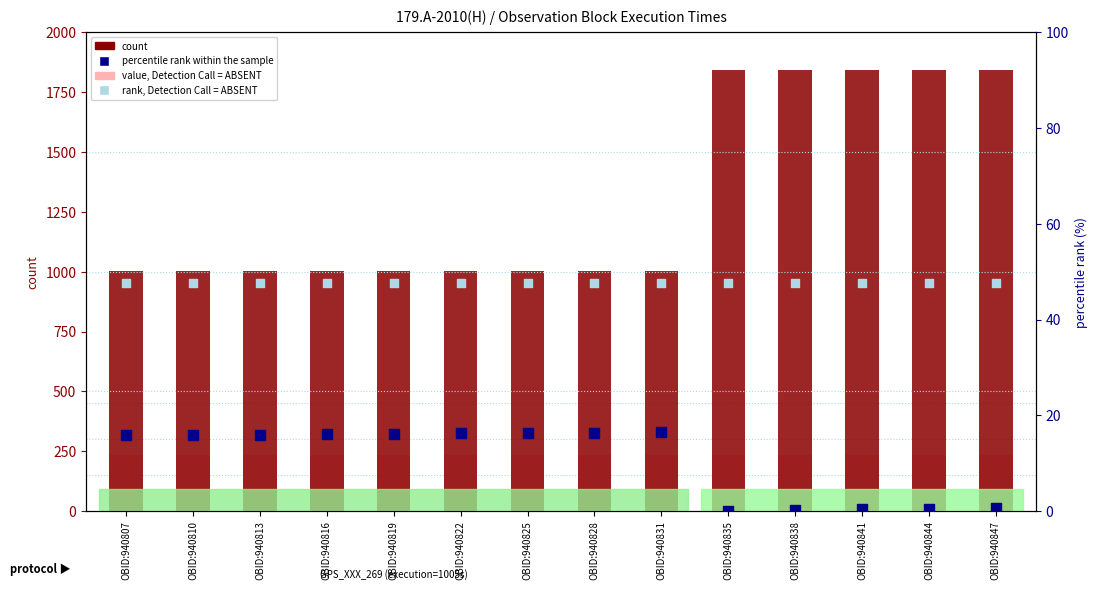

Which series contains the highest Y value?

count